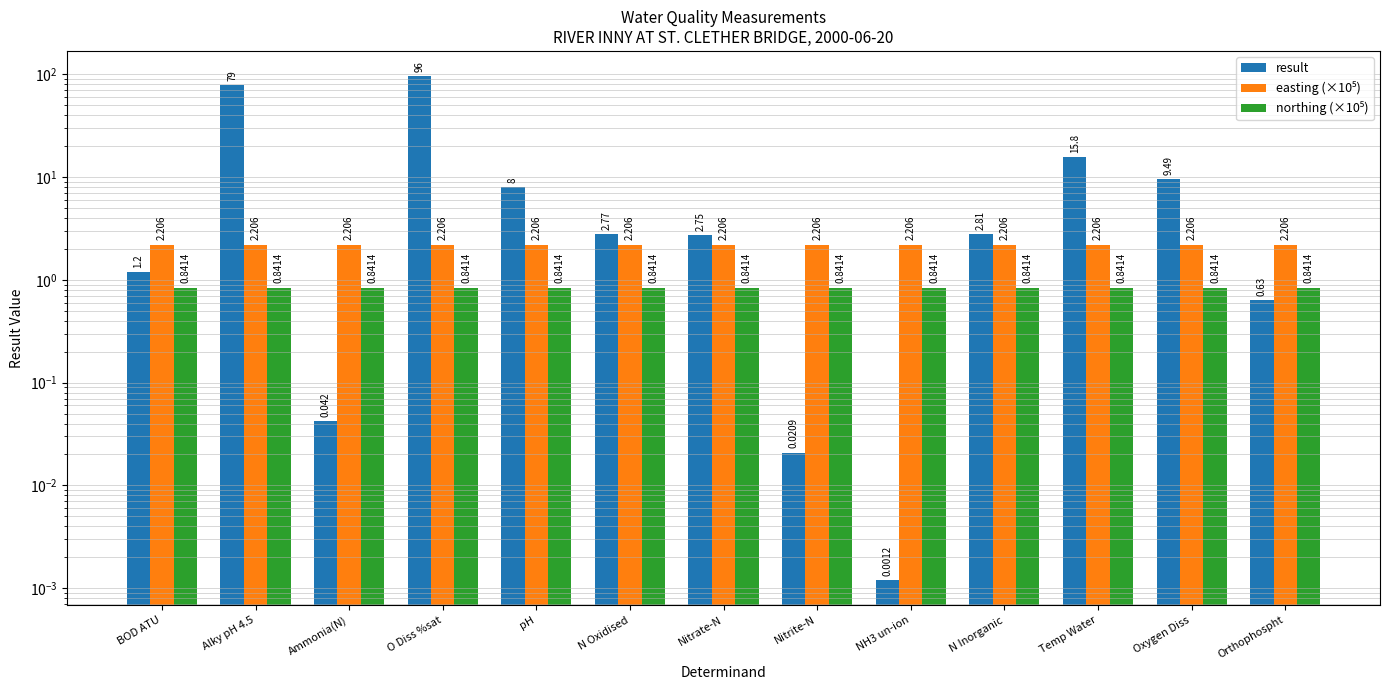

Which series changed the most between Temp Water and Oxygen Diss?

result